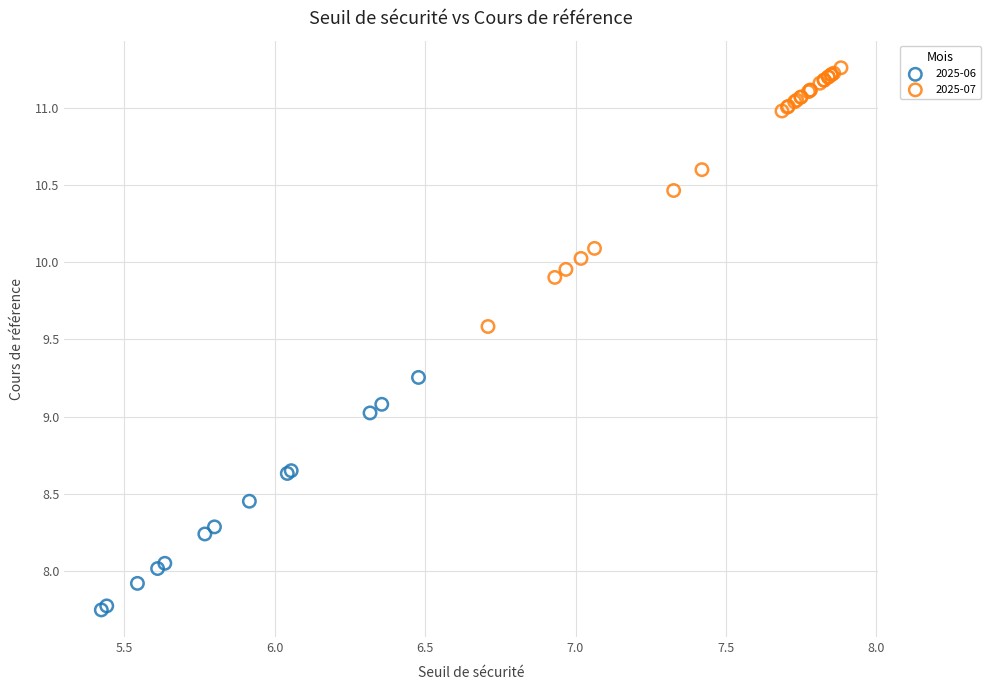

Which series contains the lowest Y value?

2025-06